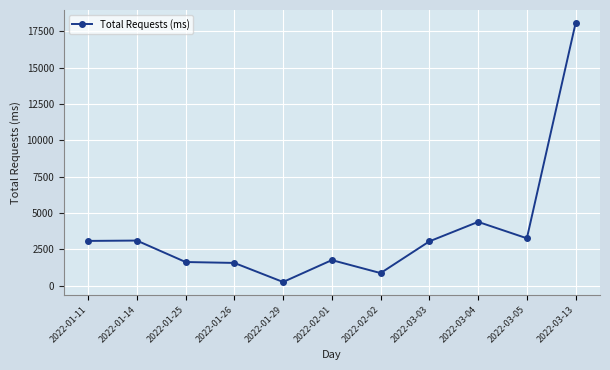

Is it true that the value at 2022-03-05 is 3250.0?

True